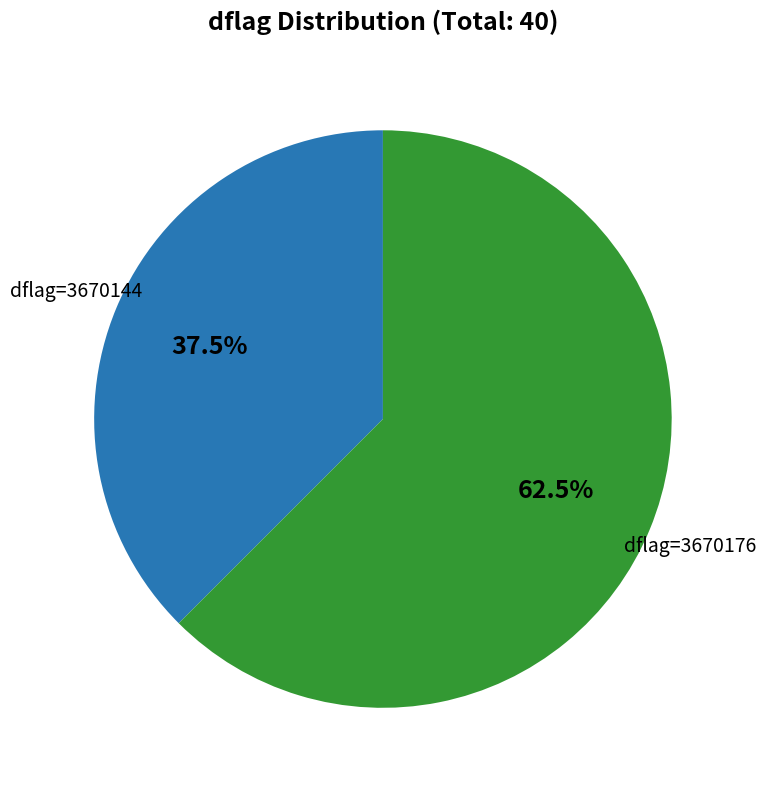

What is the ratio of the value at dflag=3670144 to the value at dflag=3670176?

0.6